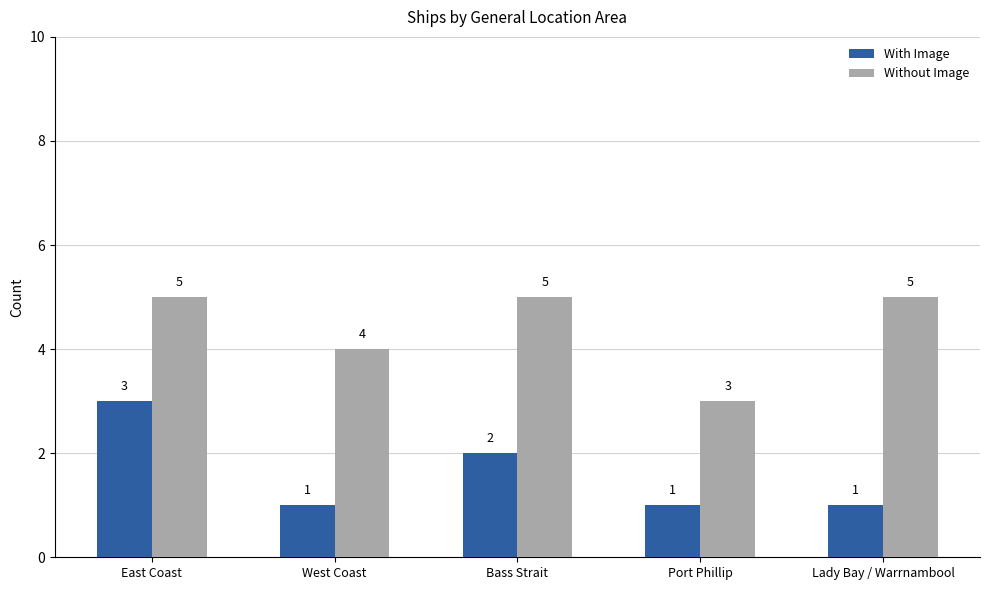

What is the average value of the With Image series?

2